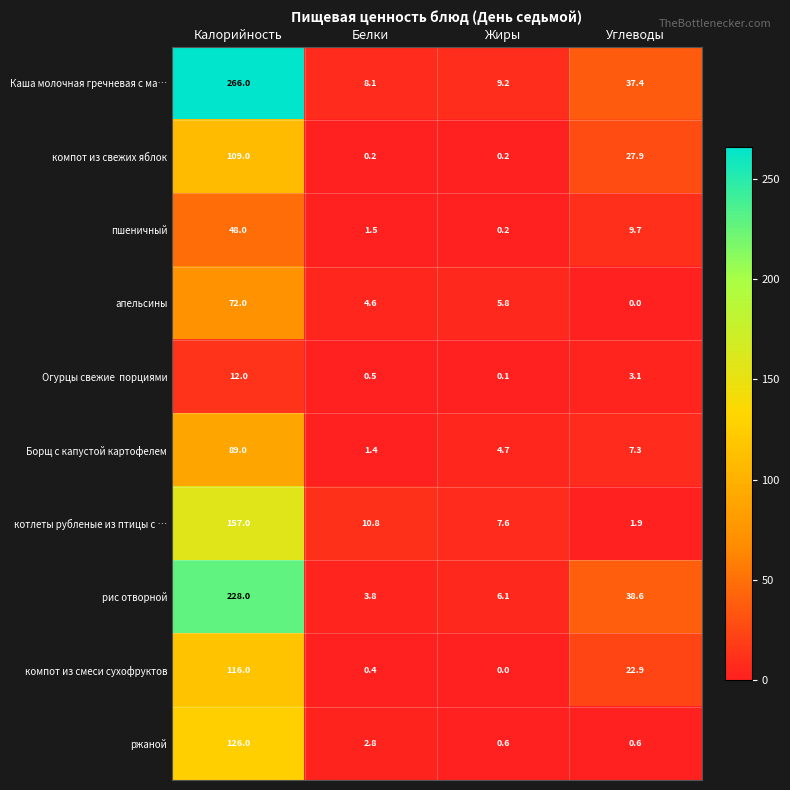

What is the difference between the Борщ с капустой картофелем values at Белки and Калорийность?

87.6